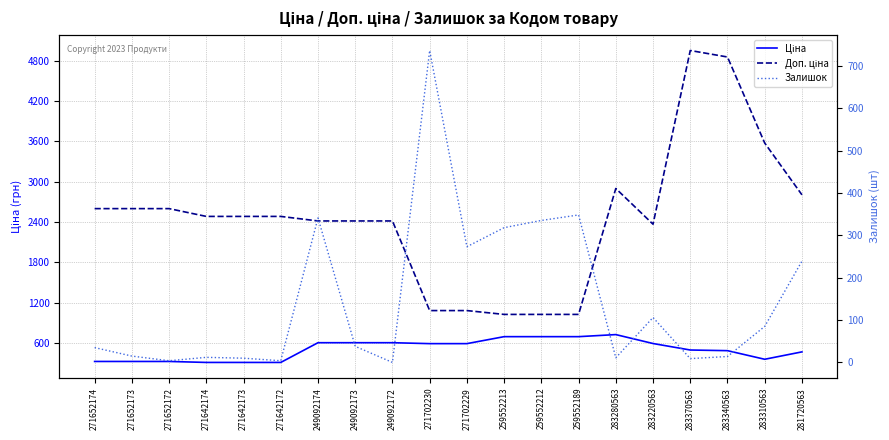

True or false: Доп. ціна and Залишок intersect in this chart.

False